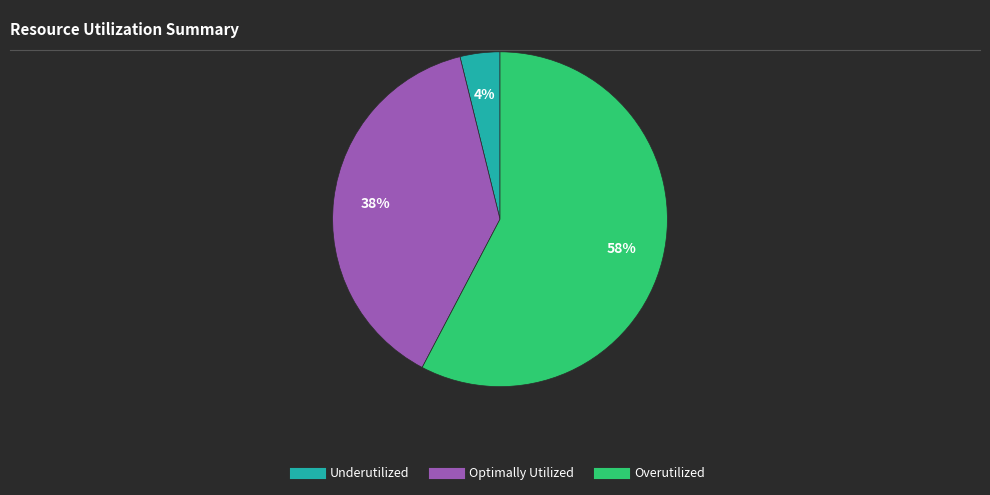

Is there a majority slice in this chart?

Yes